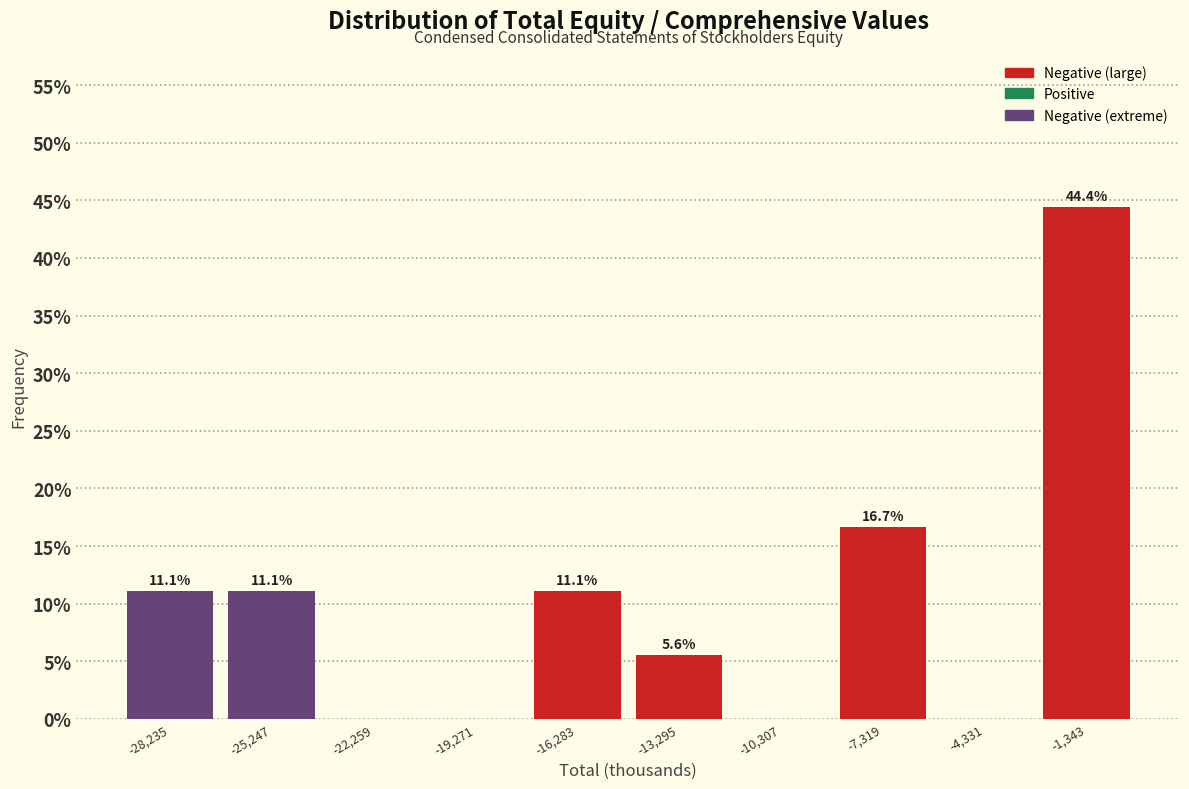

Which range on the x-axis has the tallest bar?

-3000 to 0